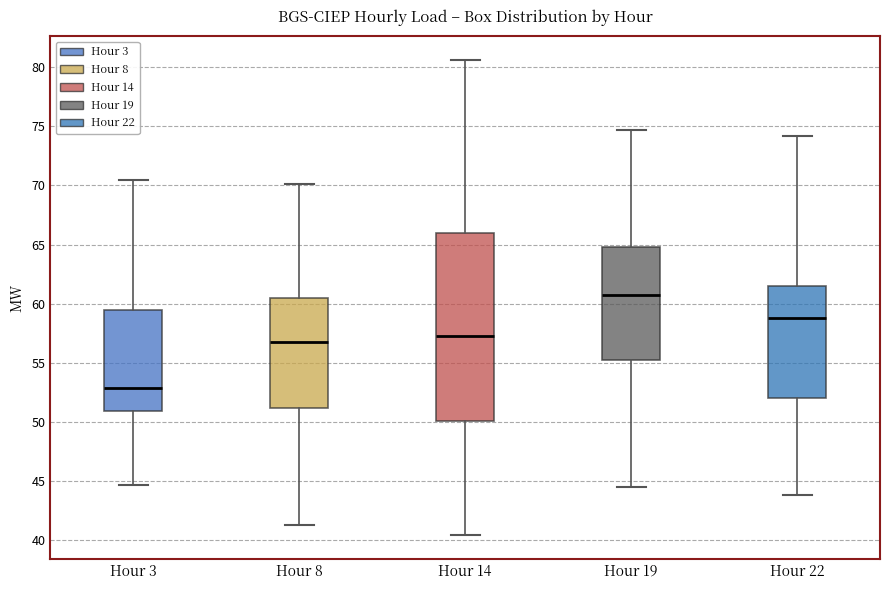

Which box's median line is the highest?

Hour 19